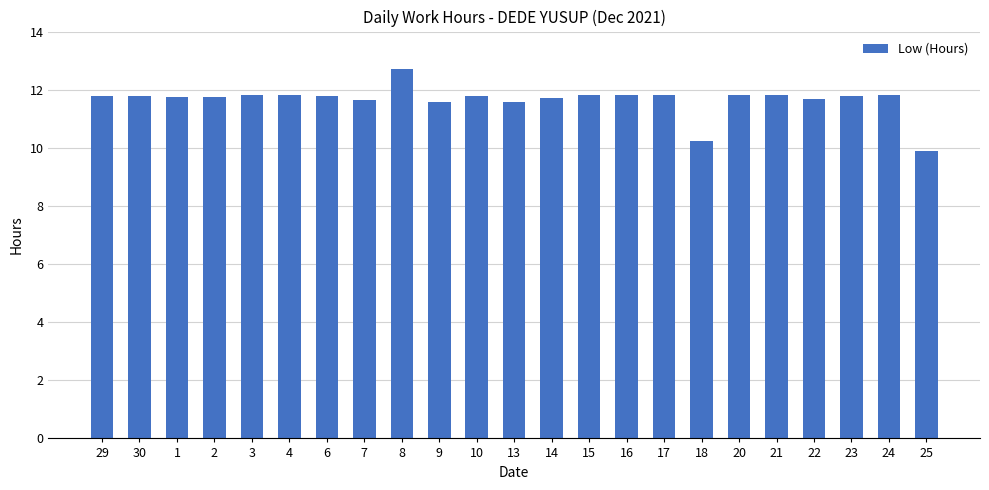

The chart shows a value of 6.5 at 17. True or false?

False